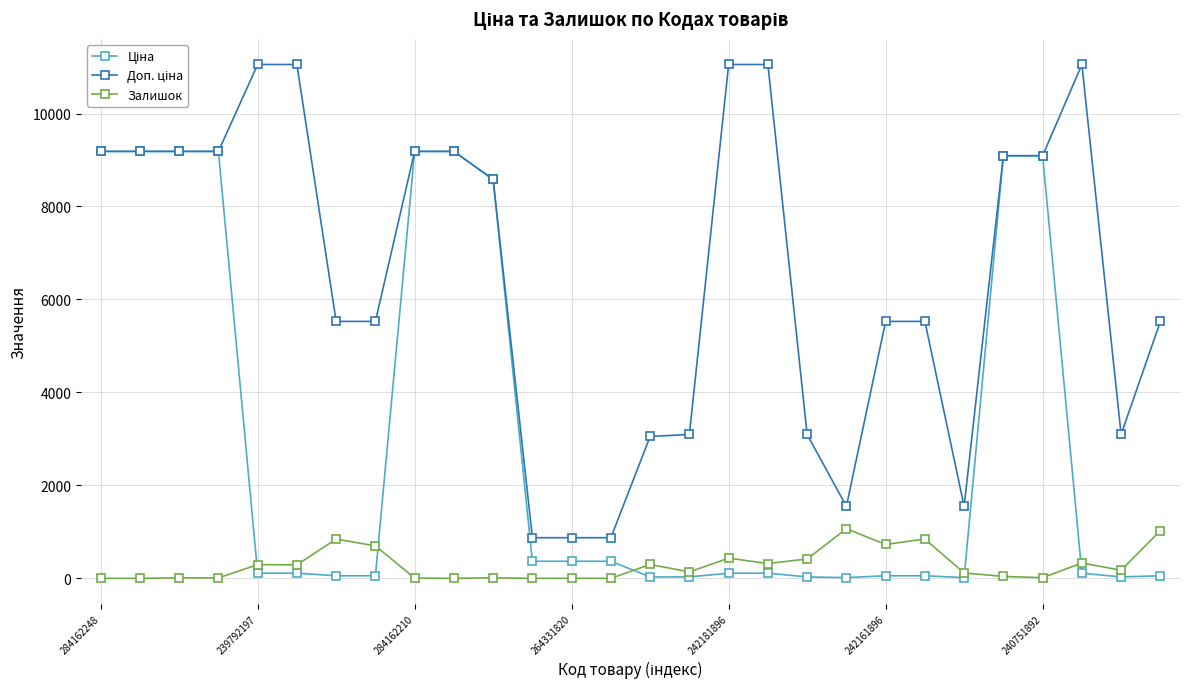

True or false: Залишок has more than 1 interior local peaks.

True